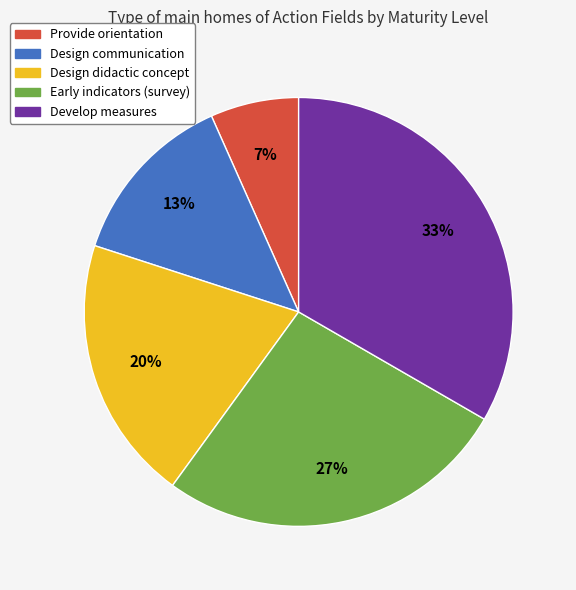

The Develop measures slice represents 41% of the pie. True or false?

False